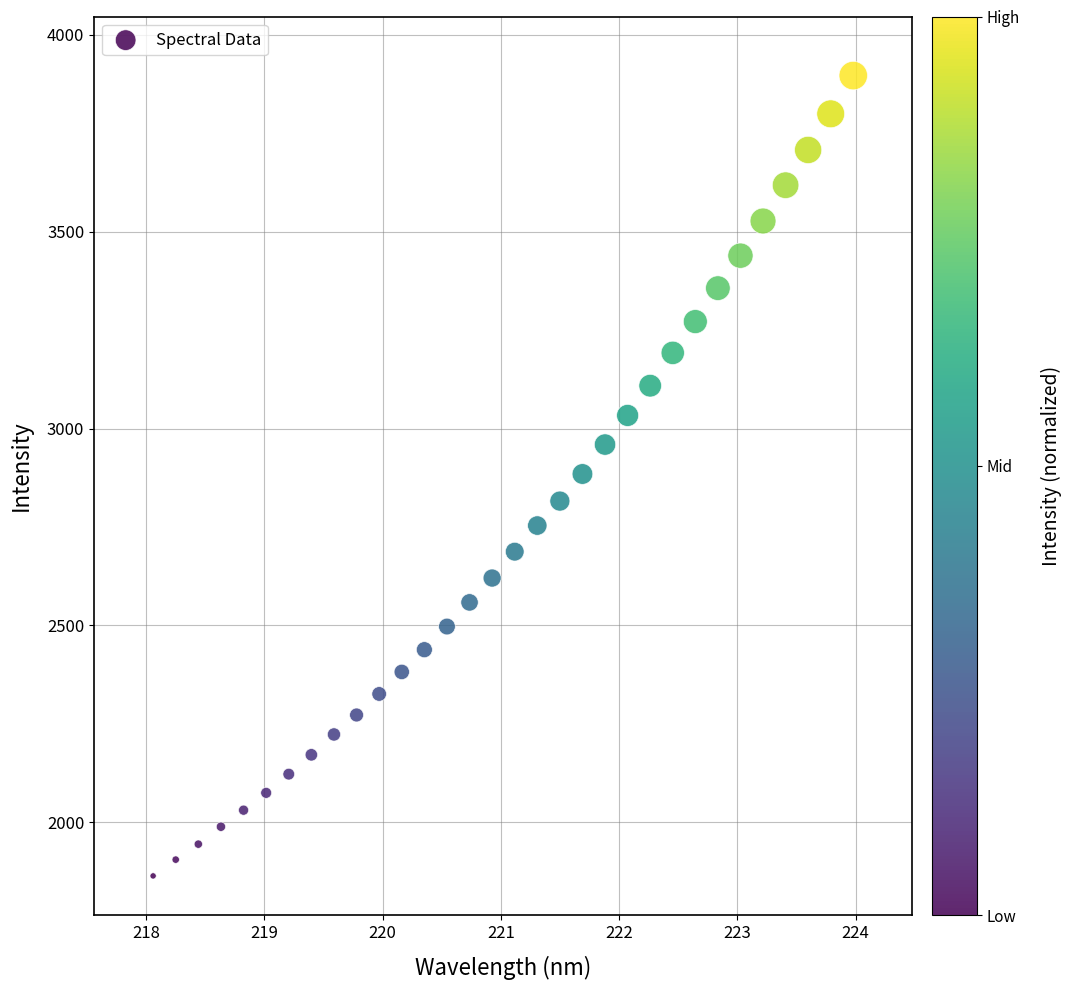

What is the range of X values (max minus min)?

5.9